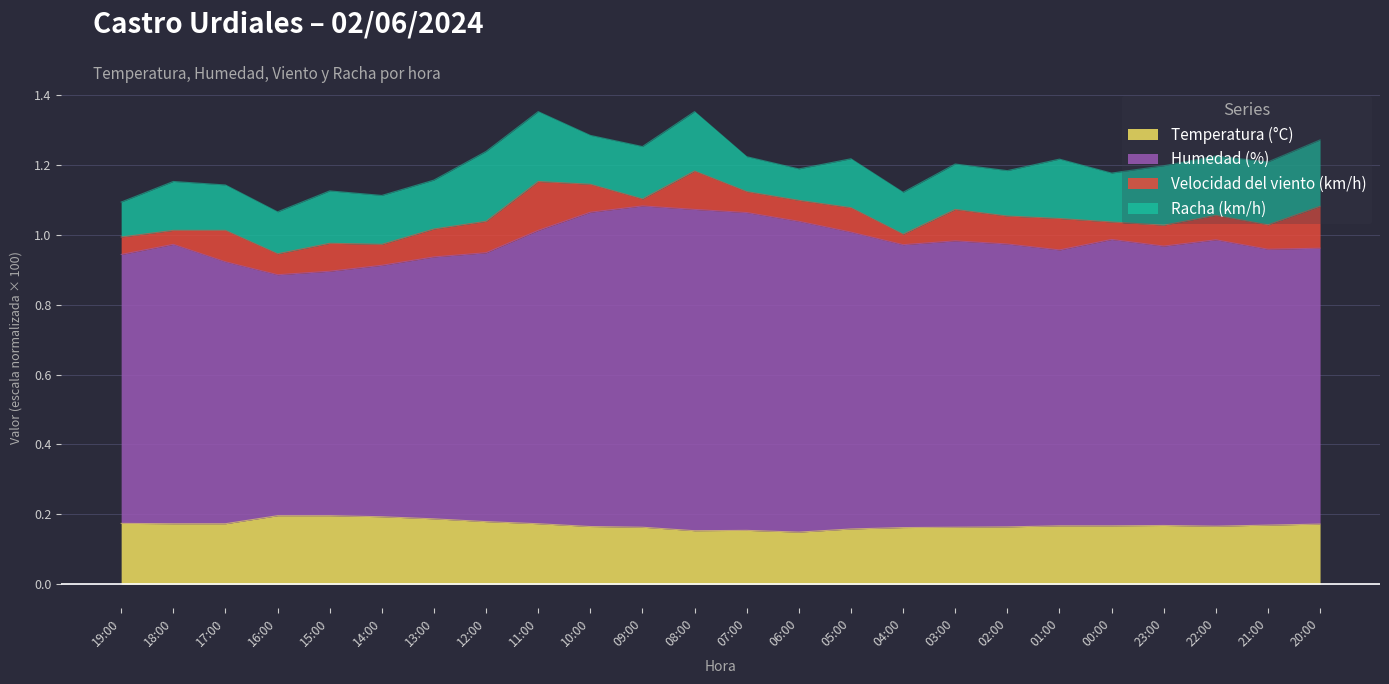

True or false: Temperatura (°C) and Humedad (%) cross at least once.

False